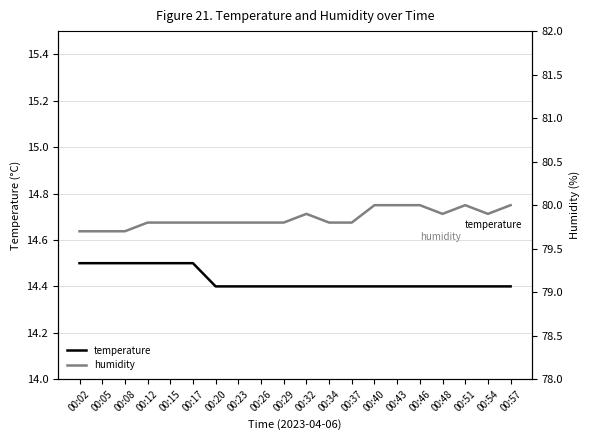

Which label corresponds to the largest value in the chart?

00:40